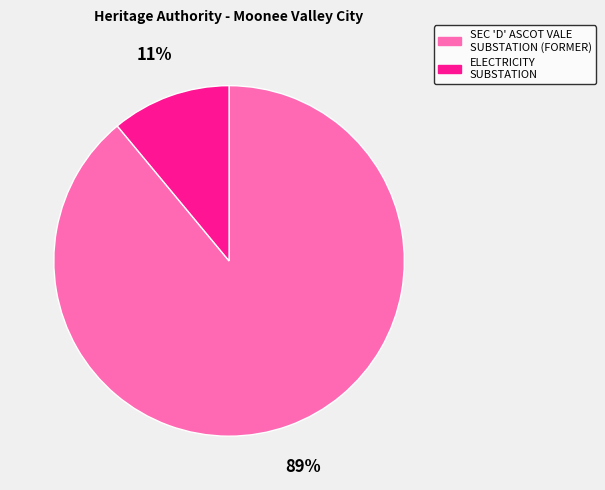

Approximately how many times larger is the value at SEC 'D' ASCOT VALE SUBSTATION (FORMER) compared to ELECTRICITY SUBSTATION?

8.1